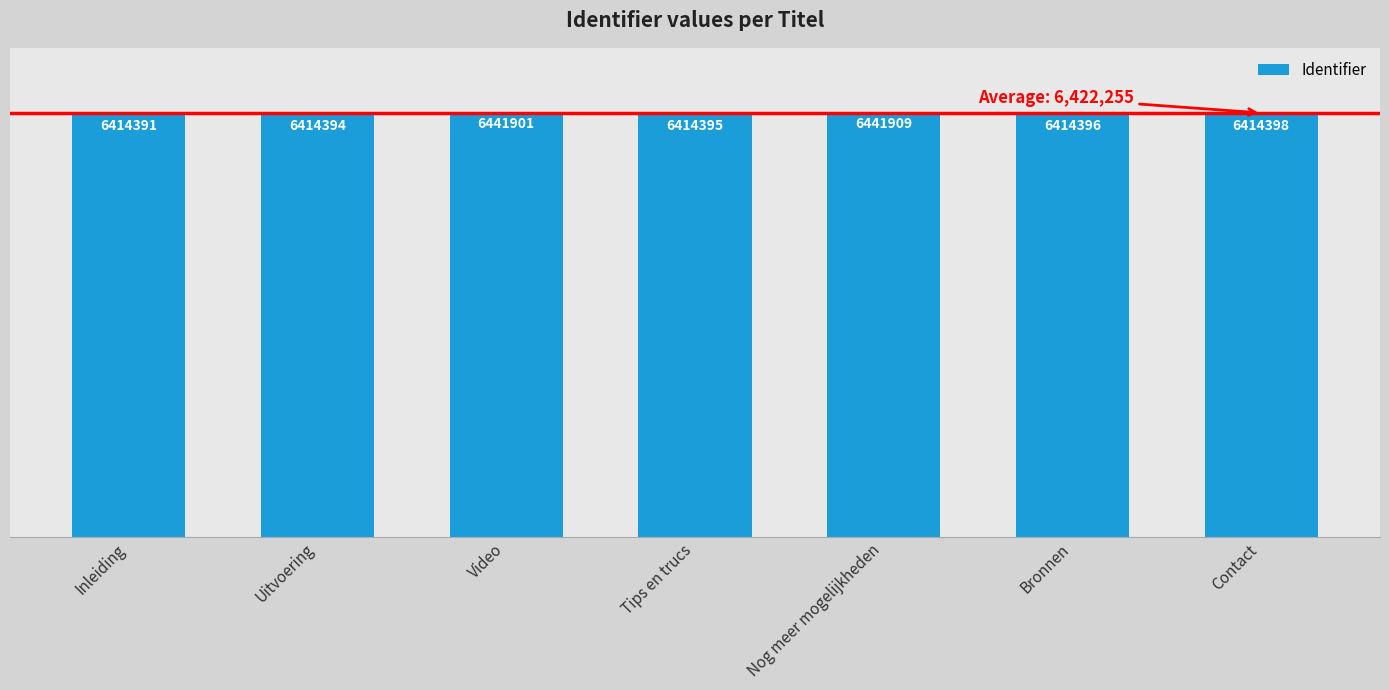

What position from the left is Inleiding?

1